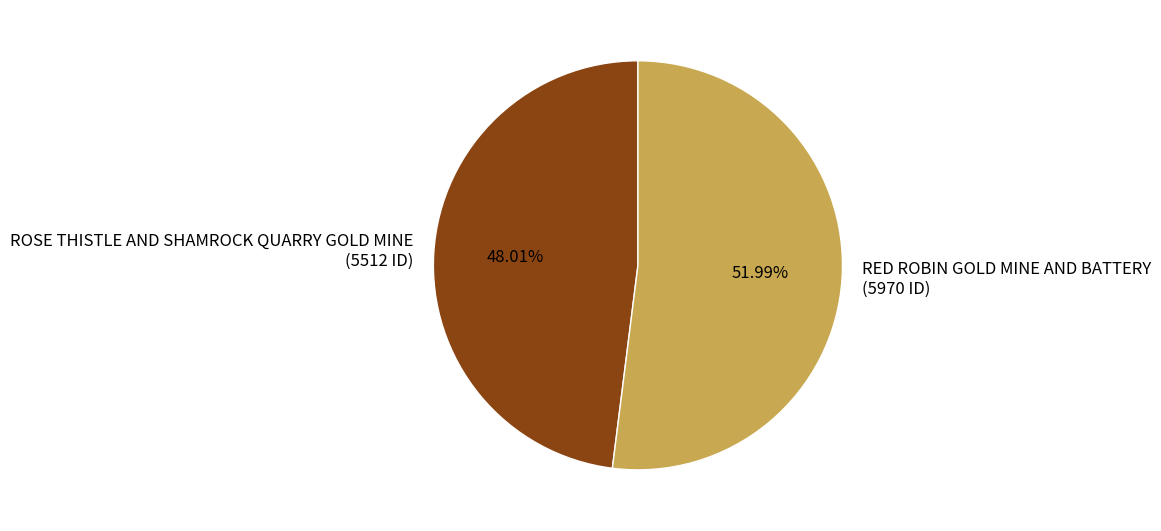

Is there a majority slice in this chart?

Yes